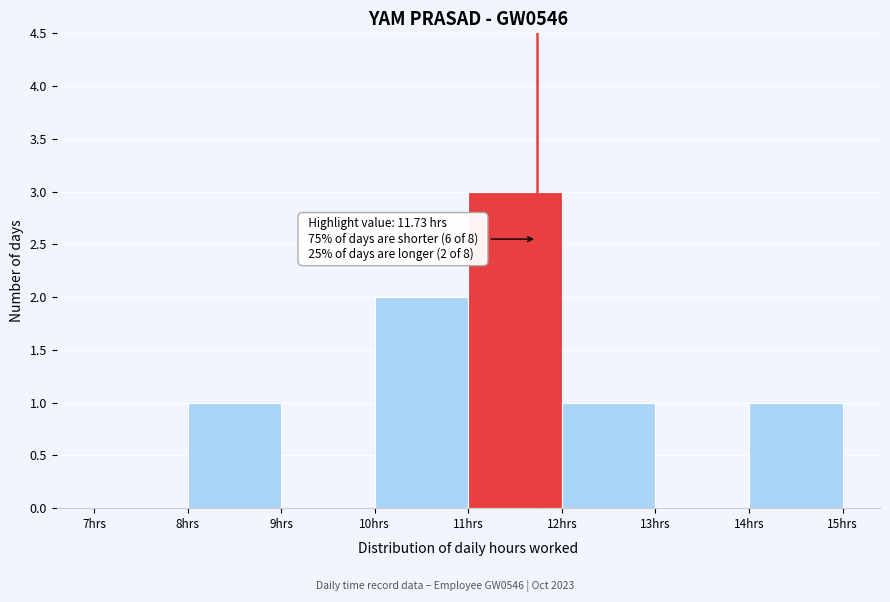

Over which range of the x-axis is the bar tallest?

11 to 12